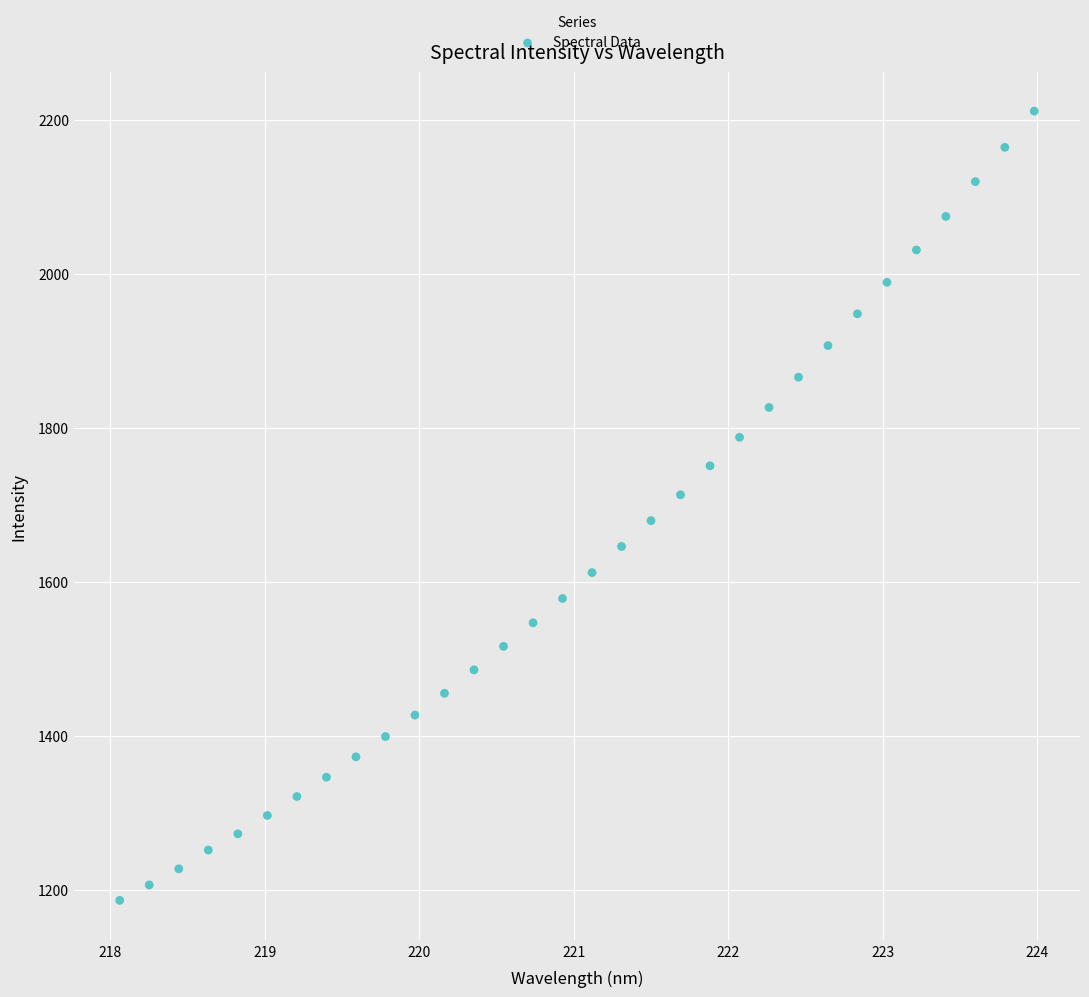

What is the range of Y values (max minus min)?

1024.5